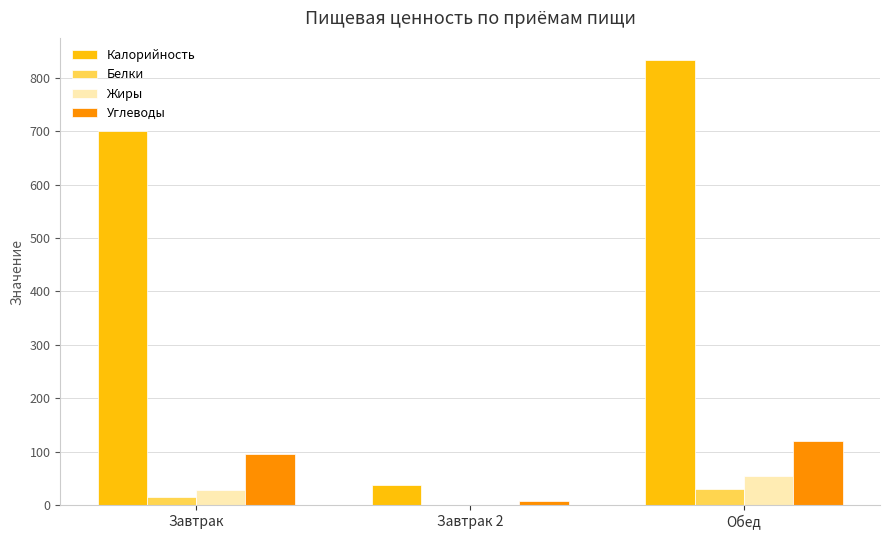

At which category is the sum across all series the highest?

Обед